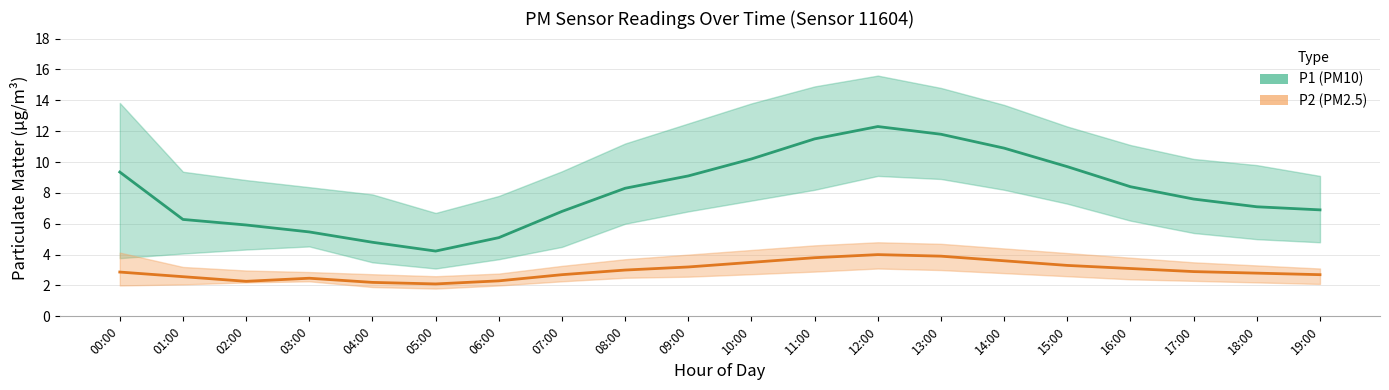

True or false: P2 (PM2.5) and P1 (PM10) intersect in this chart.

False